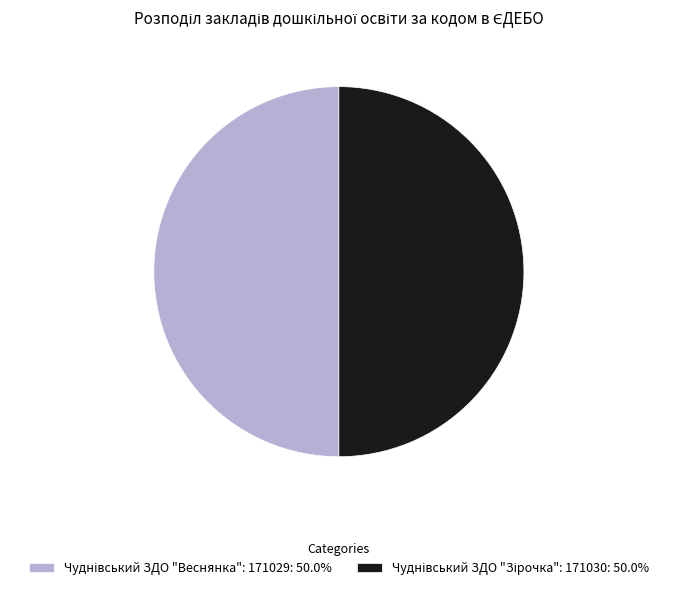

How many slices are in this pie chart?

2